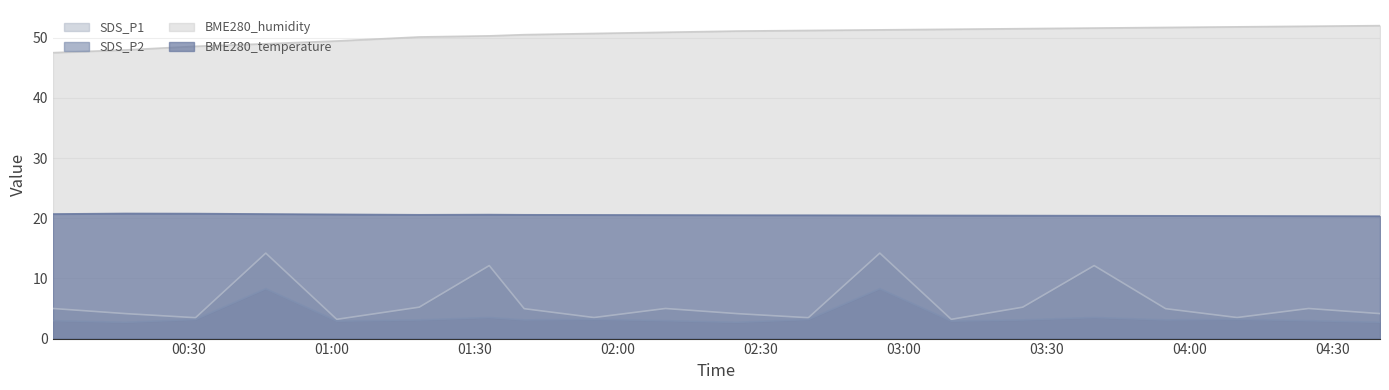

At 03:46, list the series in order from smallest to largest.

SDS_P2, SDS_P1, BME280_temperature, BME280_humidity